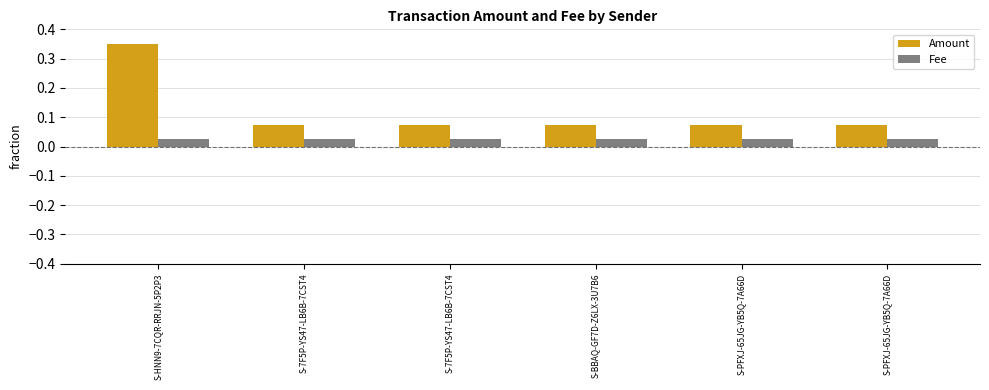

List the series in order of their overall mean, lowest first.

Fee, Amount